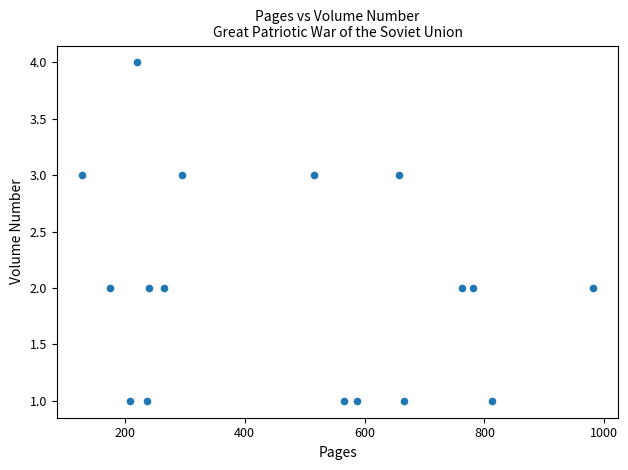

What is the range of Y values (max minus min)?

3